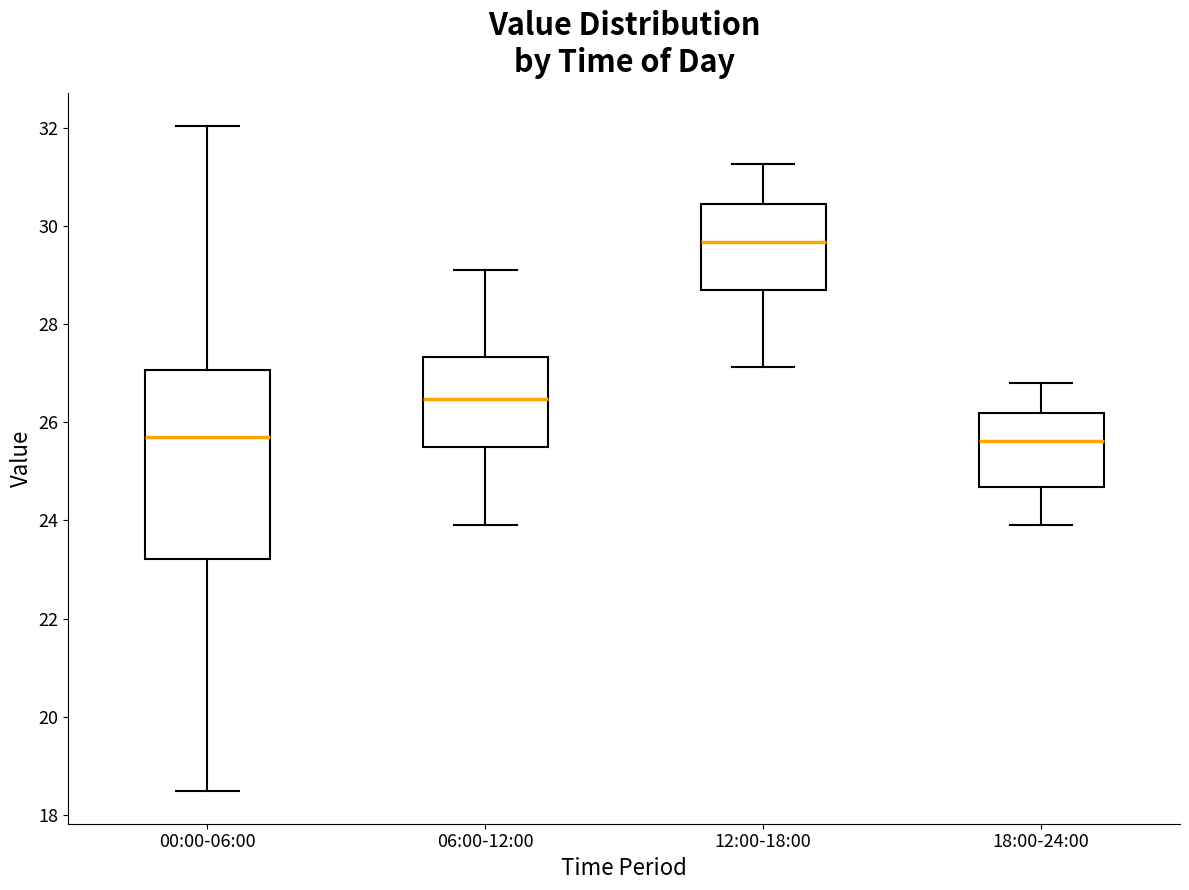

Reading left to right, read every box against the y-axis: the position of its median line, the range the box covers, and the ends of its whiskers. The values are not printed on the chart, so give them approximately, as read against the axis.

00:00-06:00: median 25.8, box 23.2 to 27.0, whiskers 18.6 to 32.0
06:00-12:00: median 26.4, box 25.6 to 27.4, whiskers 24.0 to 29.2
12:00-18:00: median 29.6, box 28.6 to 30.4, whiskers 27.2 to 31.2
18:00-24:00: median 25.6, box 24.6 to 26.2, whiskers 24.0 to 26.8